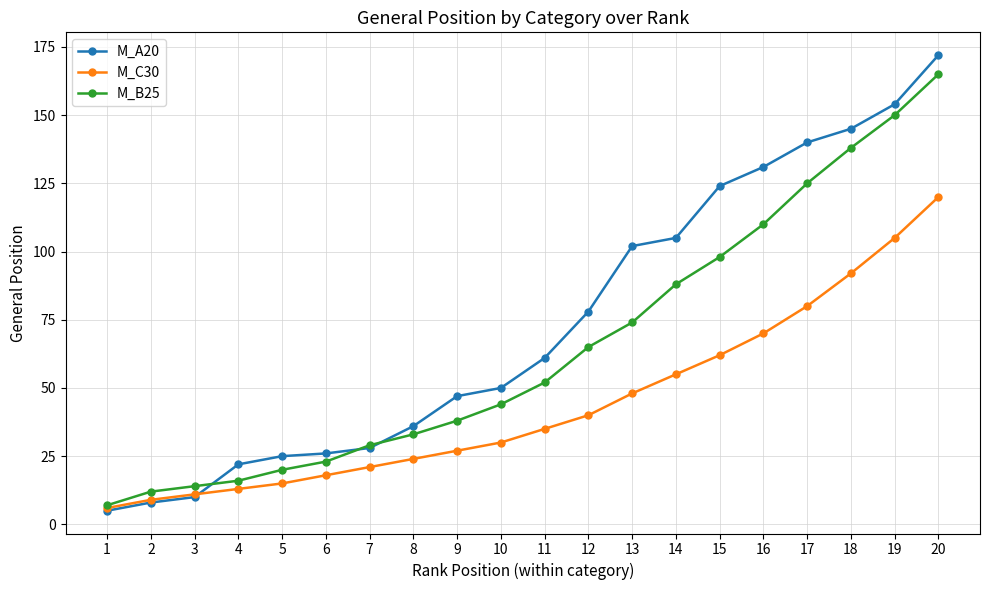

What is the sum of the M_B25 values at 19 and 4?

166